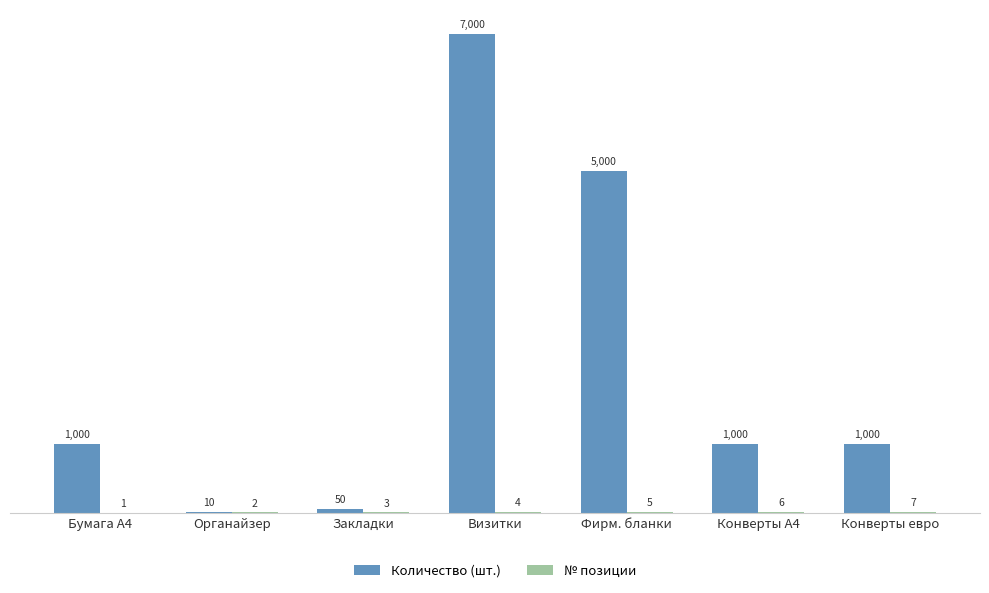

The value of Количество (шт.) at Конверты евро is 1000. True or false?

True